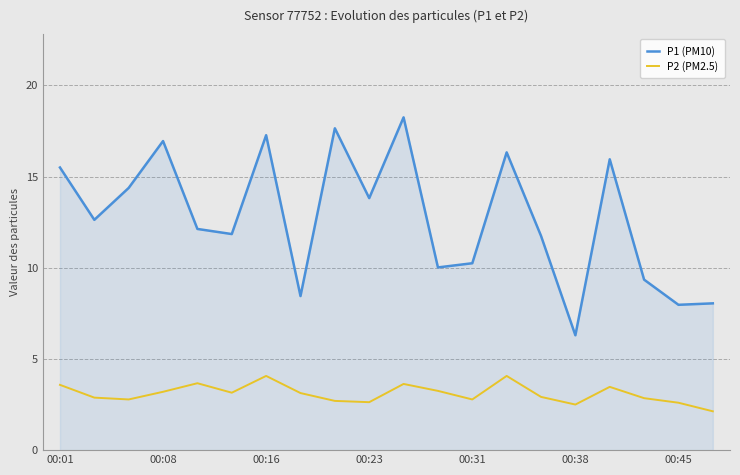

What is the minimum value for P1 (PM10)?

6.3